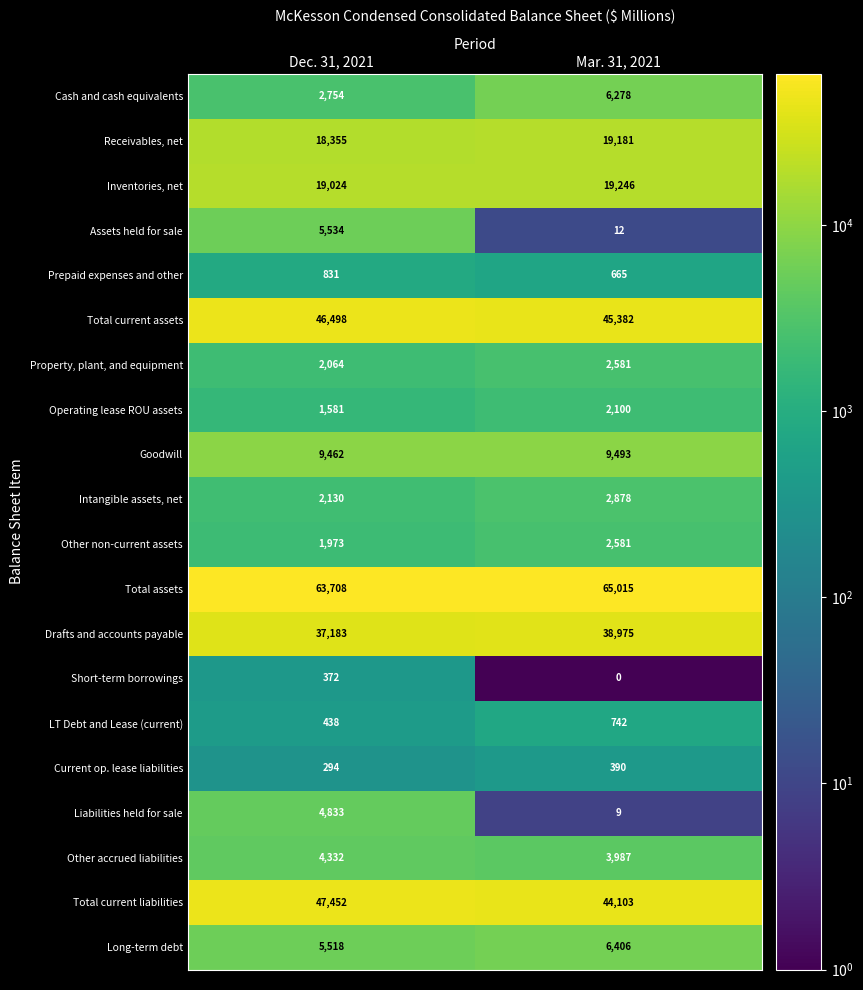

Rank the categories by Other accrued liabilities value from highest to lowest.

Dec. 31, 2021, Mar. 31, 2021